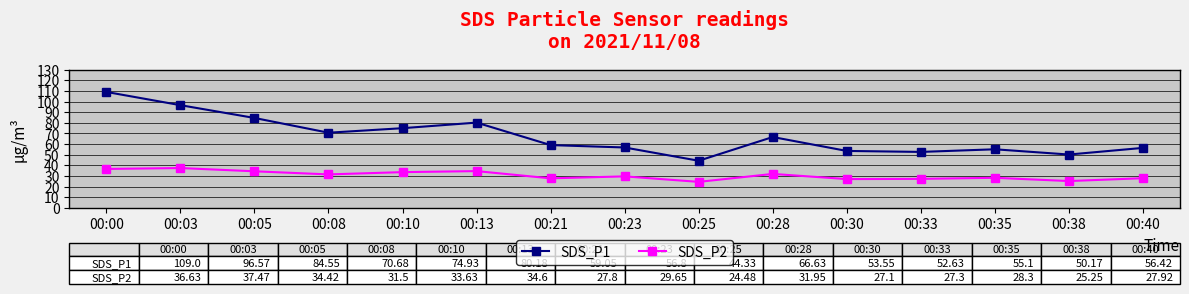

What is the minimum value shown in the chart?

24.5